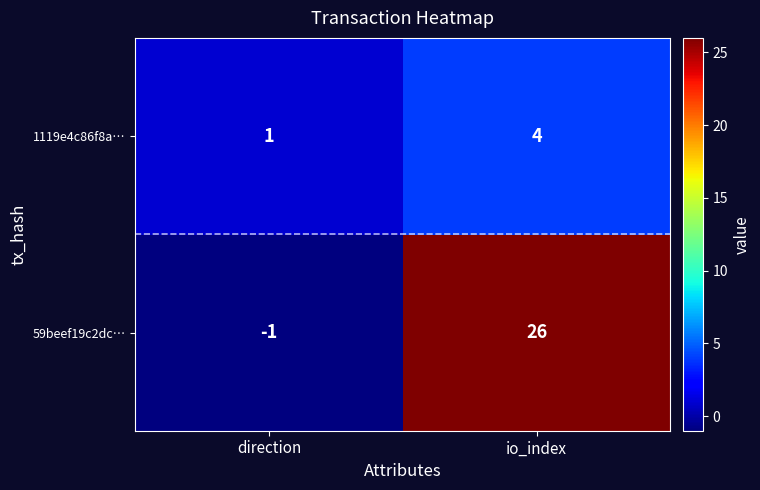

Where is 1119e4c86f8a… nearest to the value 2?

direction